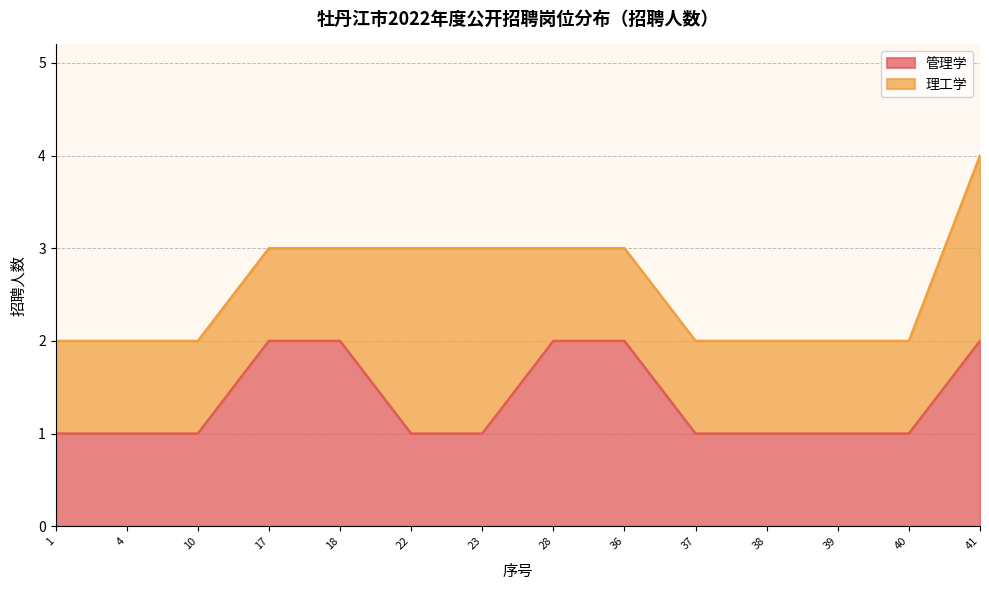

Which category has the lowest value across all series?

1